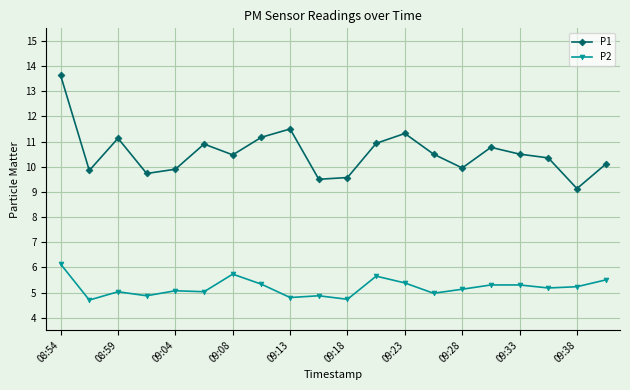

True or false: P2 and P1 intersect in this chart.

False